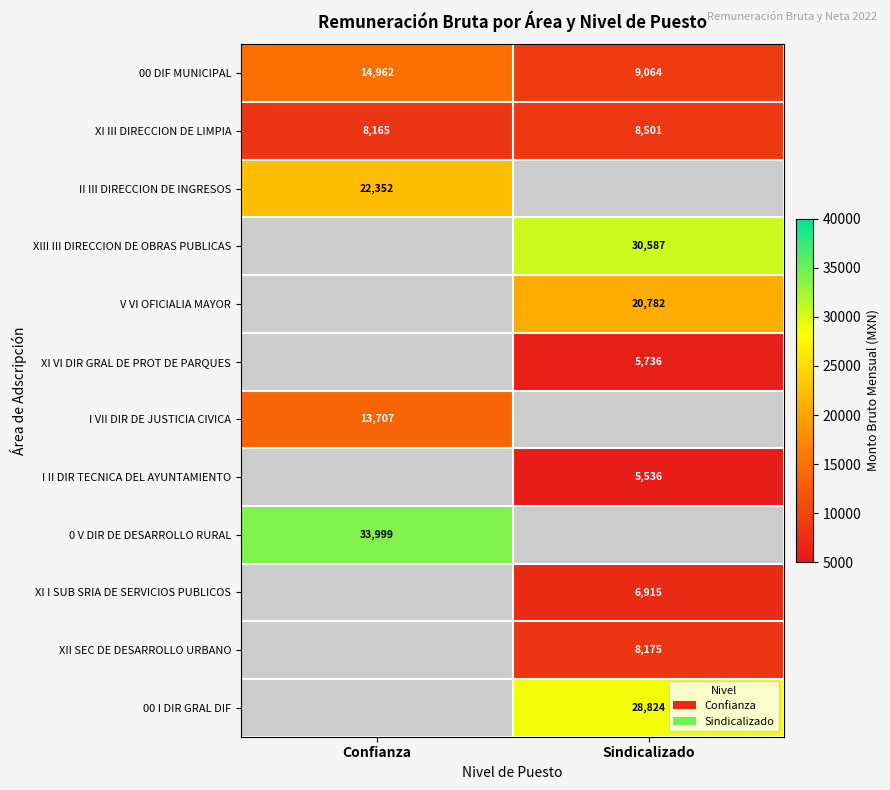

The XI III DIRECCION DE LIMPIA series shows 8501.0 at Sindicalizado. True or false?

True